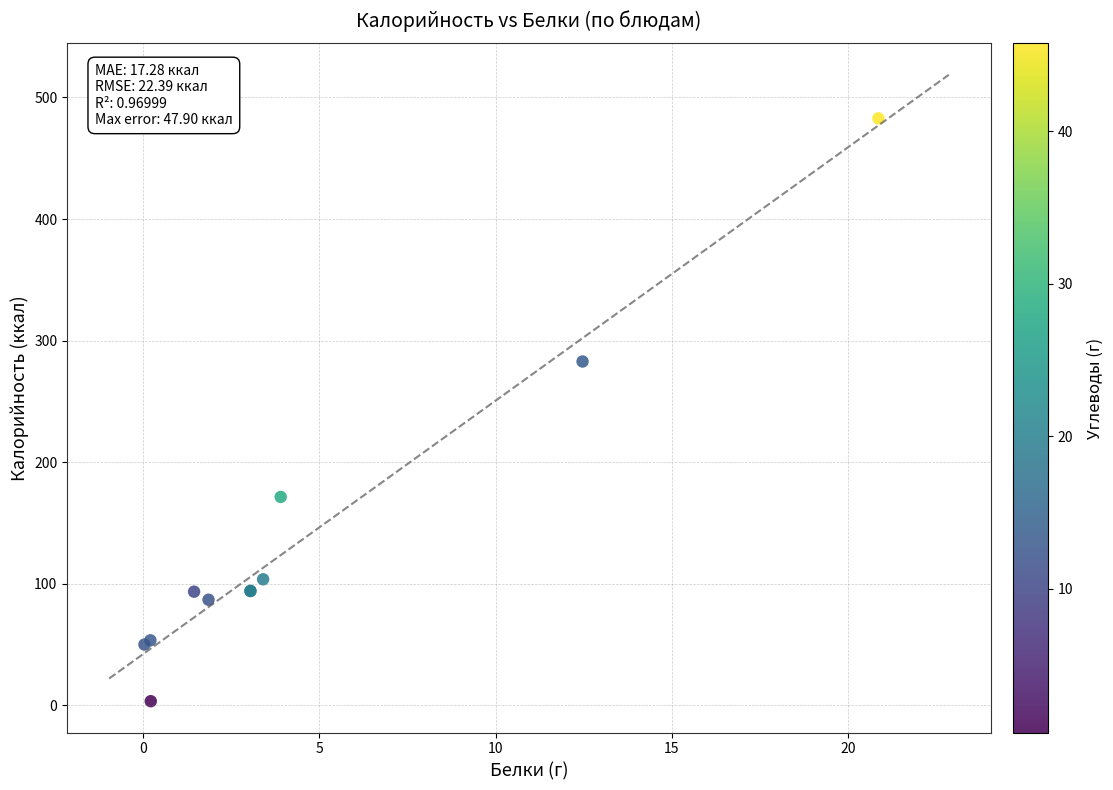

What Y value in the scatter plot is closest to 243?

282.8